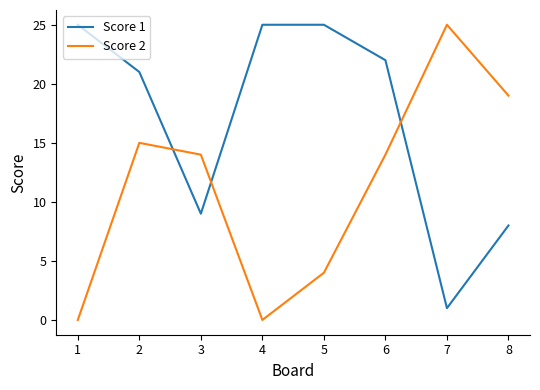

What is the greatest value displayed?

25